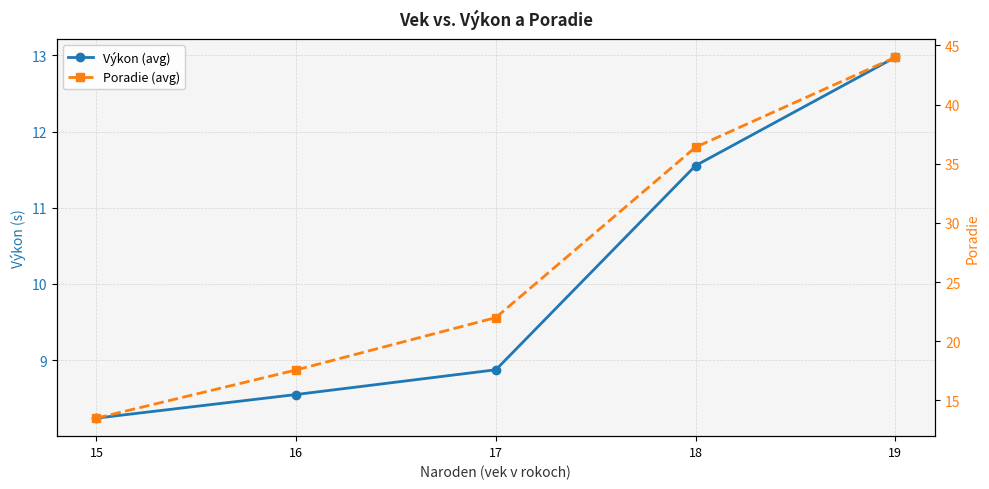

Reading left to right, extract all data points from this chart.

Výkon (avg): 8.2	8.5	8.9	11.6	13.0
Poradie (avg): 13.5	17.6	22.0	36.4	44.0